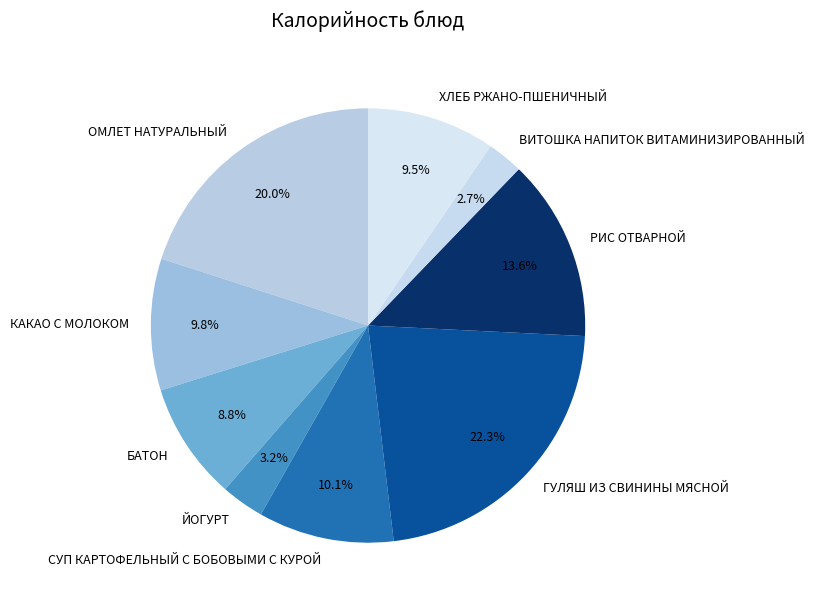

True or false: БАТОН accounts for 9% of the total.

True